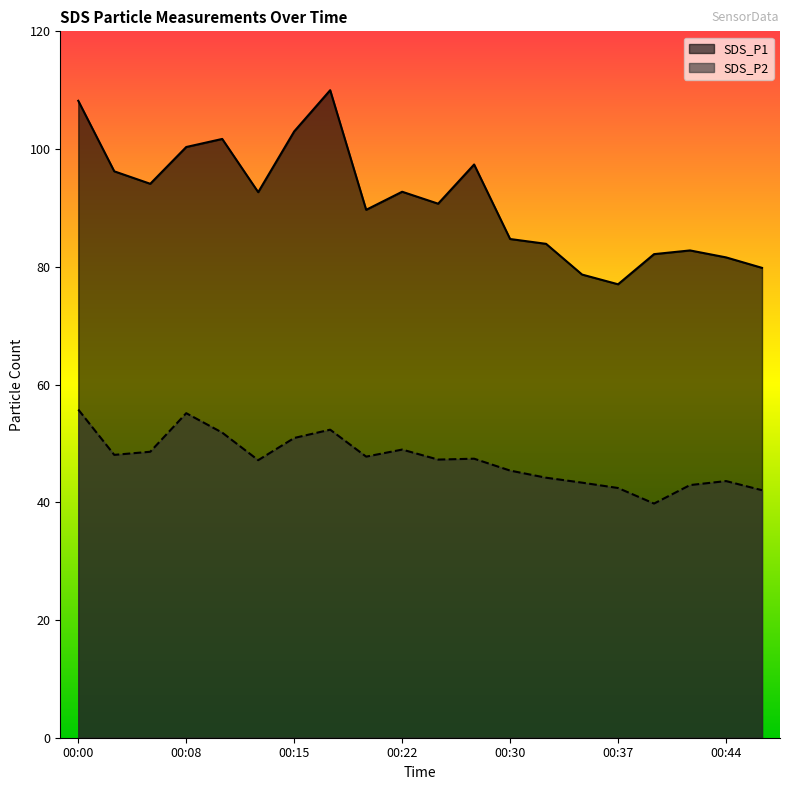

Rank the categories by SDS_P2 value from highest to lowest.

00:00, 00:08, 00:17, 00:10, 00:15, 00:22, 00:05, 00:03, 00:20, 00:27, 00:25, 00:13, 00:30, 00:32, 00:44, 00:35, 00:42, 00:37, 00:47, 00:39